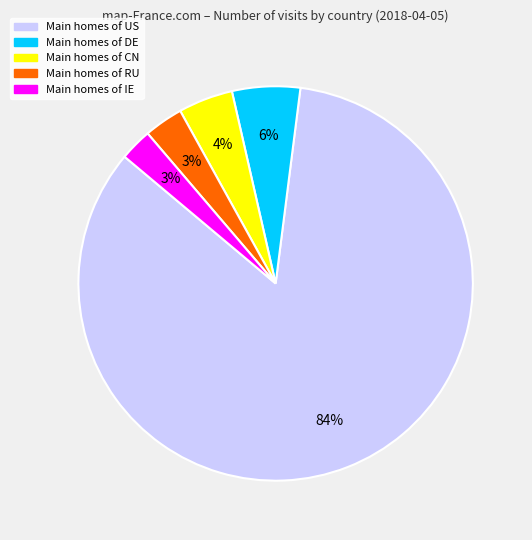

How many segments does this pie chart have?

5